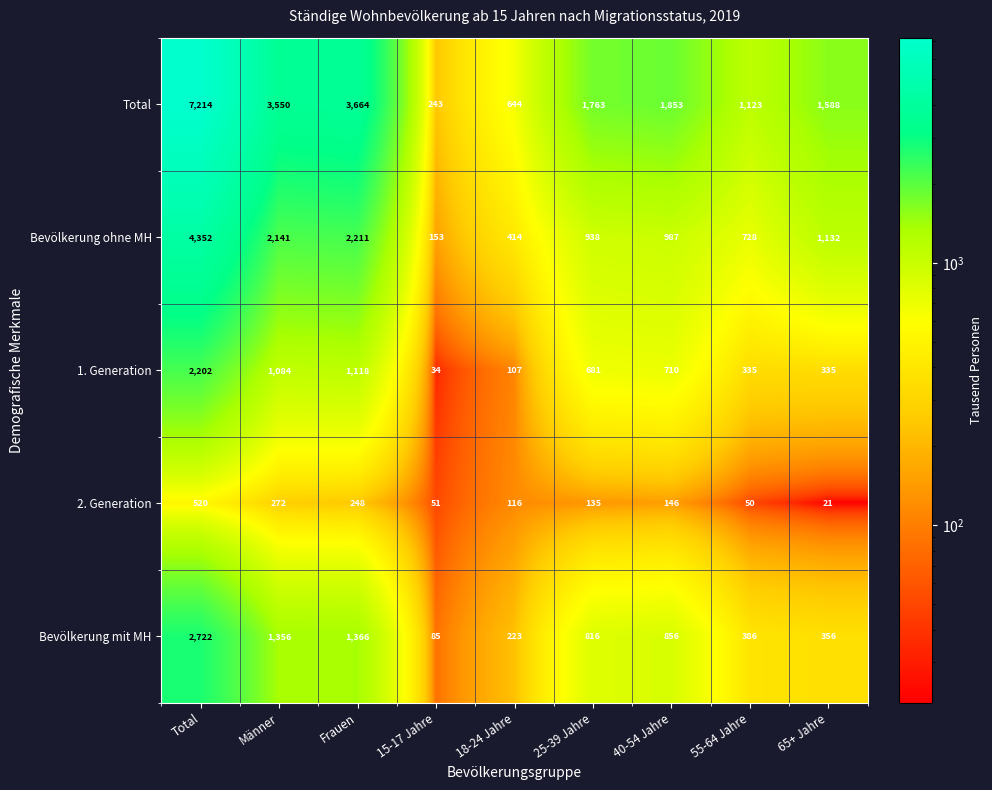

At 25-39 Jahre, list the series in order from smallest to largest.

2. Generation, 1. Generation, Bevölkerung mit MH, Bevölkerung ohne MH, Total